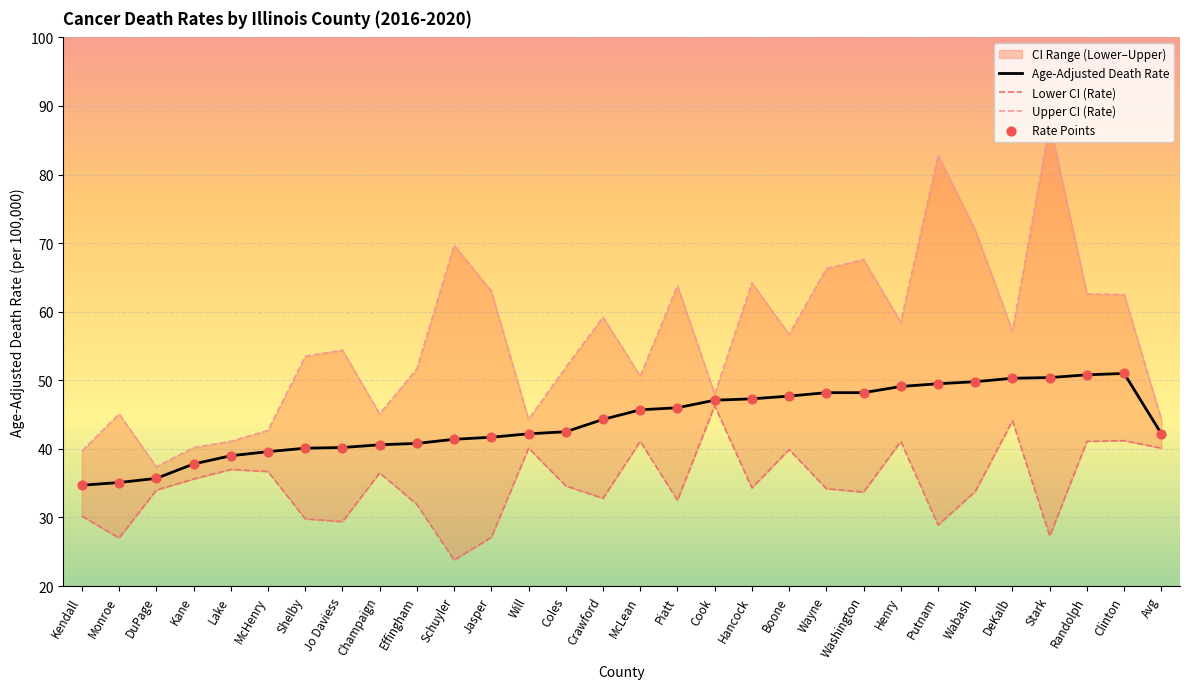

At how many categories does at least one series exceed 67?

5